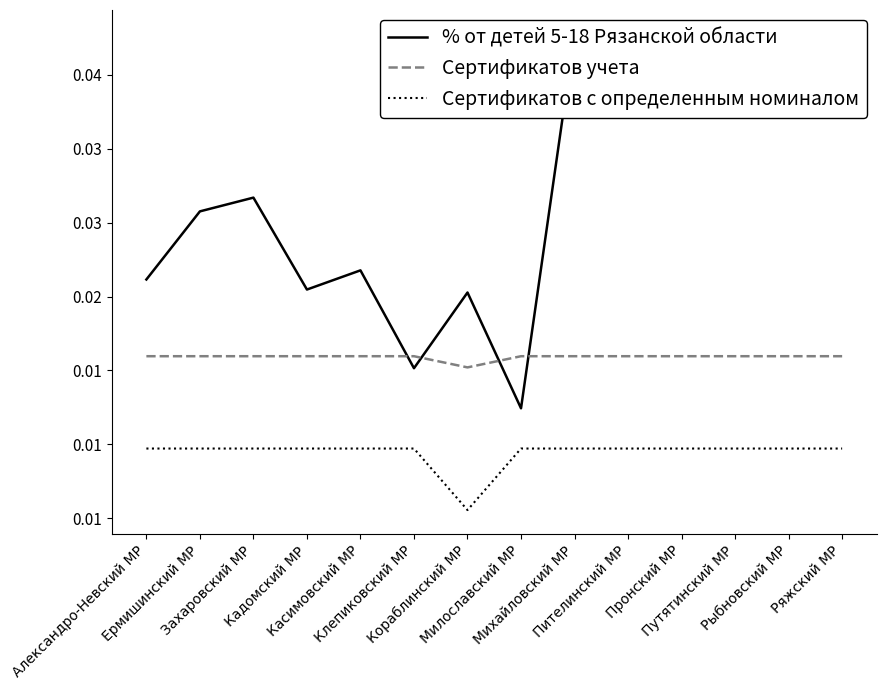

Which category has the highest value across all series?

Ряжский МР